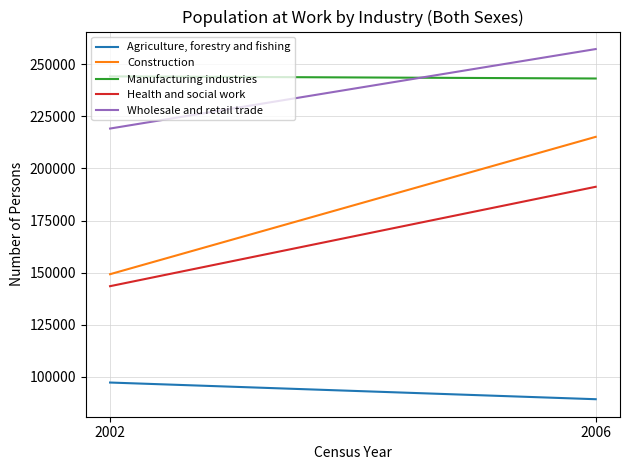

Count the Health and social work values in the range 143520 to 191219.

2